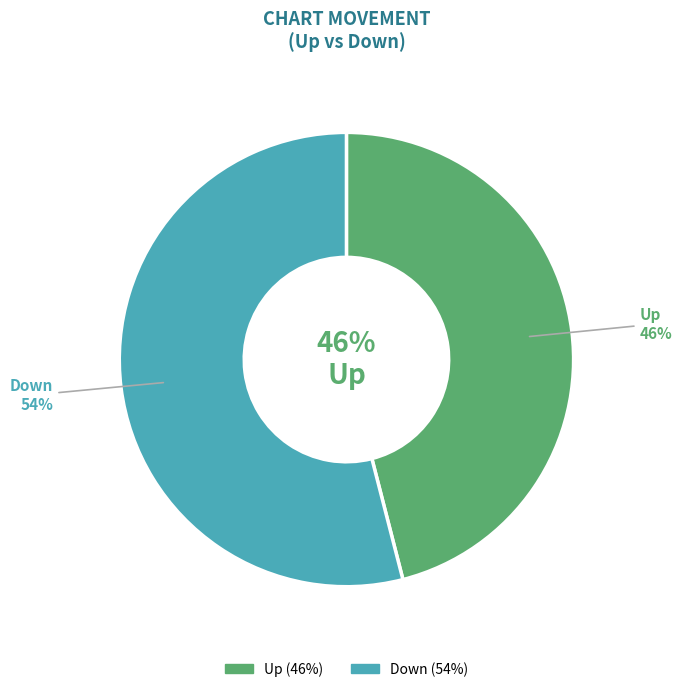

Rank the categories by value from lowest to highest.

up, down